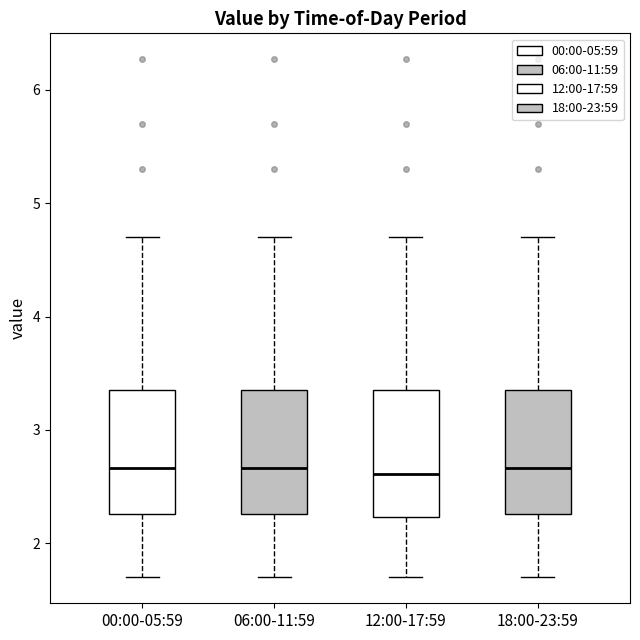

Reading left to right, read every box against the y-axis: the position of its median line, the range the box covers, and the ends of its whiskers. The values are not printed on the chart, so give them approximately, as read against the axis.

00:00-05:59: median 2.7, box 2.3 to 3.4, whiskers 1.7 to 4.7
06:00-11:59: median 2.7, box 2.3 to 3.4, whiskers 1.7 to 4.7
12:00-17:59: median 2.6, box 2.2 to 3.4, whiskers 1.7 to 4.7
18:00-23:59: median 2.7, box 2.3 to 3.4, whiskers 1.7 to 4.7